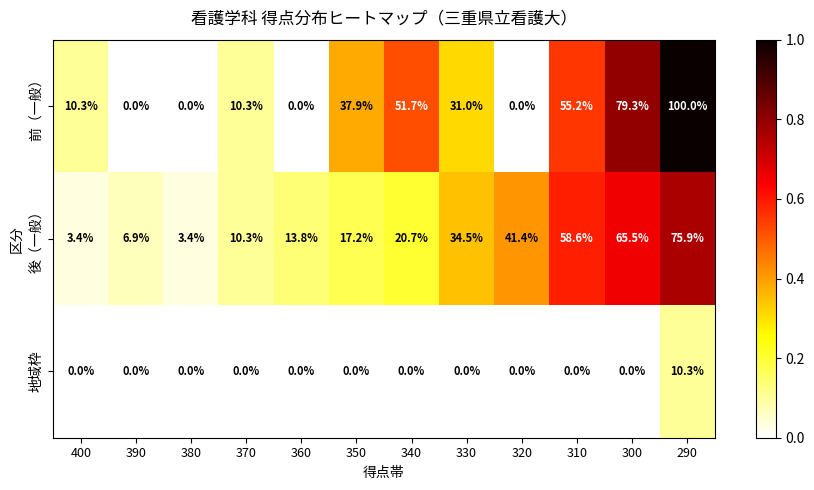

True or false: 前（一般） has a value of 55.2 at 310.

True